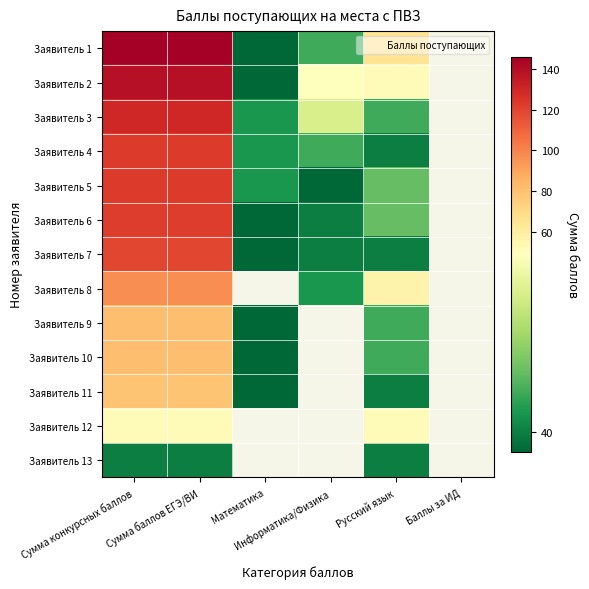

The value of Заявитель 13 at Сумма конкурсных баллов is 40.0. True or false?

True